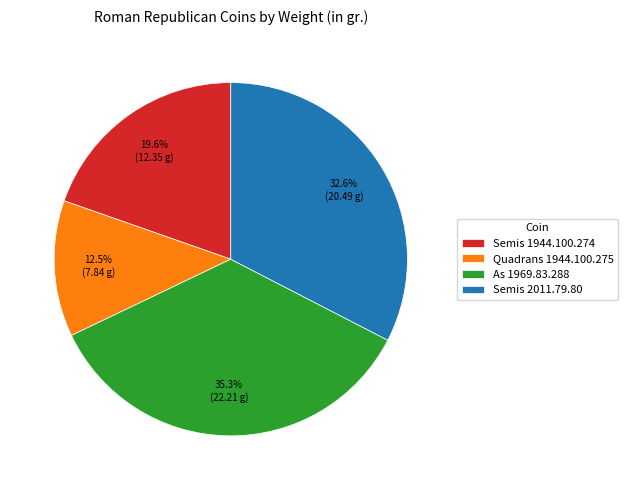

Between Semis 2011.79.80 and As 1969.83.288, which is larger?

As 1969.83.288